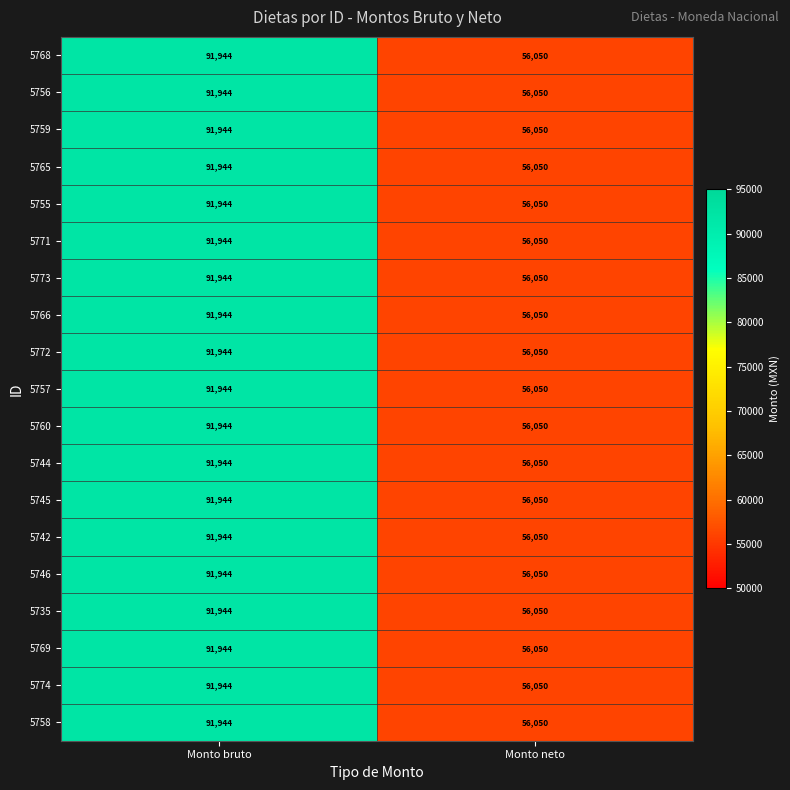

True or false: 5757 has a value of 91944 at Monto bruto.

True